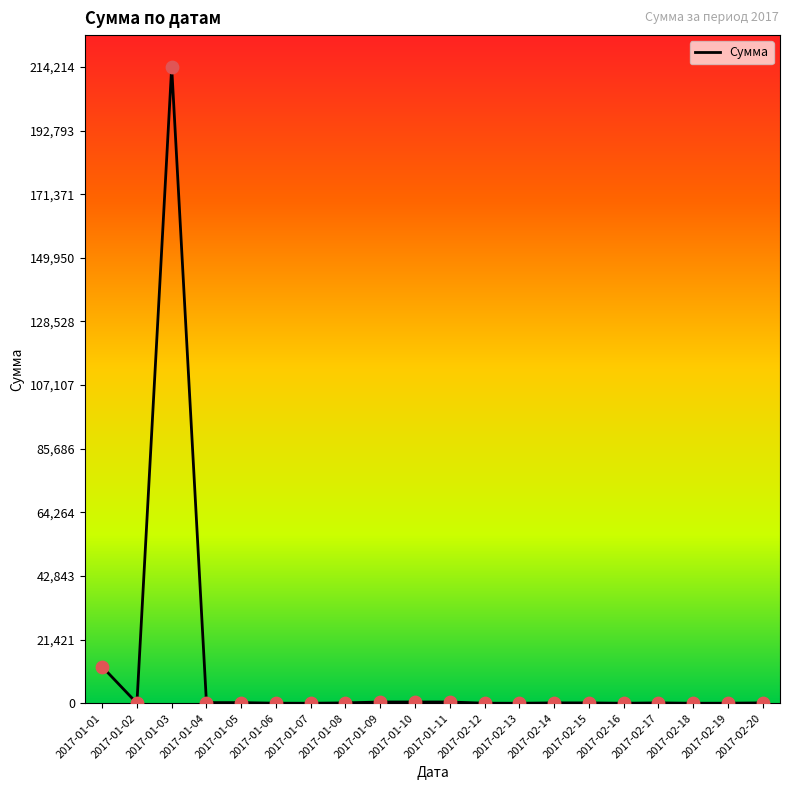

What is the ratio of the value at 2017-02-13 to the value at 2017-02-16?

1.0